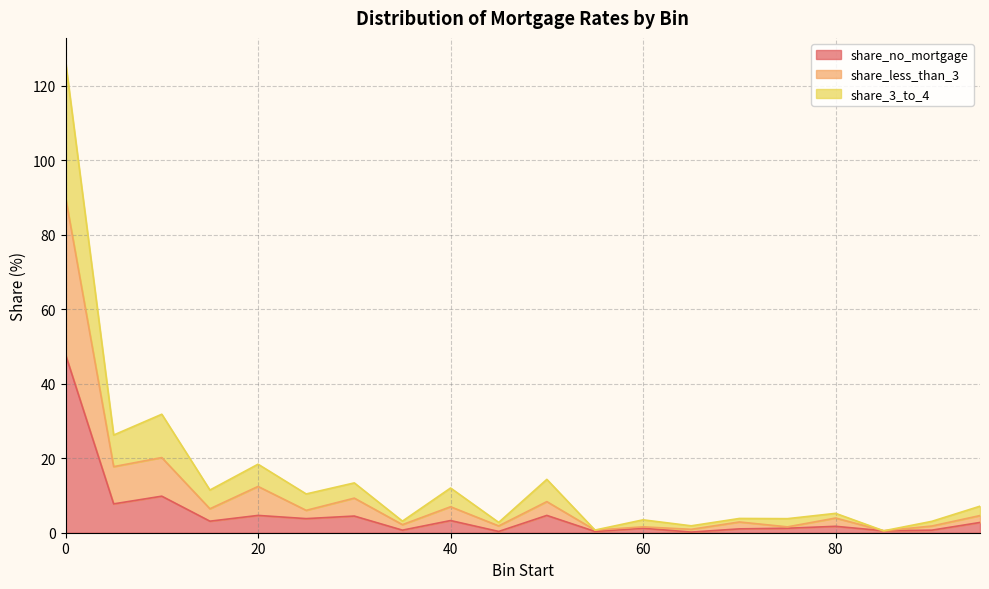

Reading left to right, what are all the values shown in this chart?

share_no_mortgage: 0=47.8	5=7.7	10=9.8	15=3.1	20=4.6	25=3.8	30=4.5	35=0.7	40=3.3	45=0.3	50=4.6	55=0.3	60=1.2	65=0.2	70=1.0	75=1.2	80=1.7	85=0.5	90=0.7	95=2.8
share_less_than_3: 0=90.1	5=17.7	10=20.2	15=6.4	20=12.4	25=6.0	30=9.3	35=2.2	40=7.0	45=1.8	50=8.4	55=0.7	60=1.6	65=0.9	70=2.9	75=1.6	80=3.9	85=0.5	90=1.8	95=4.6
share_3_to_4: 0=126.5	5=26.2	10=31.8	15=11.5	20=18.4	25=10.4	30=13.4	35=3.1	40=12.0	45=2.8	50=14.3	55=0.7	60=3.5	65=1.9	70=3.8	75=3.8	80=5.2	85=0.5	90=3.1	95=7.1